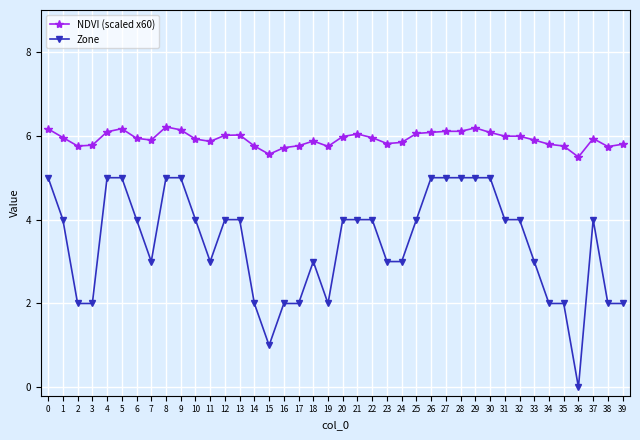

How many lines are shown in the chart?

2